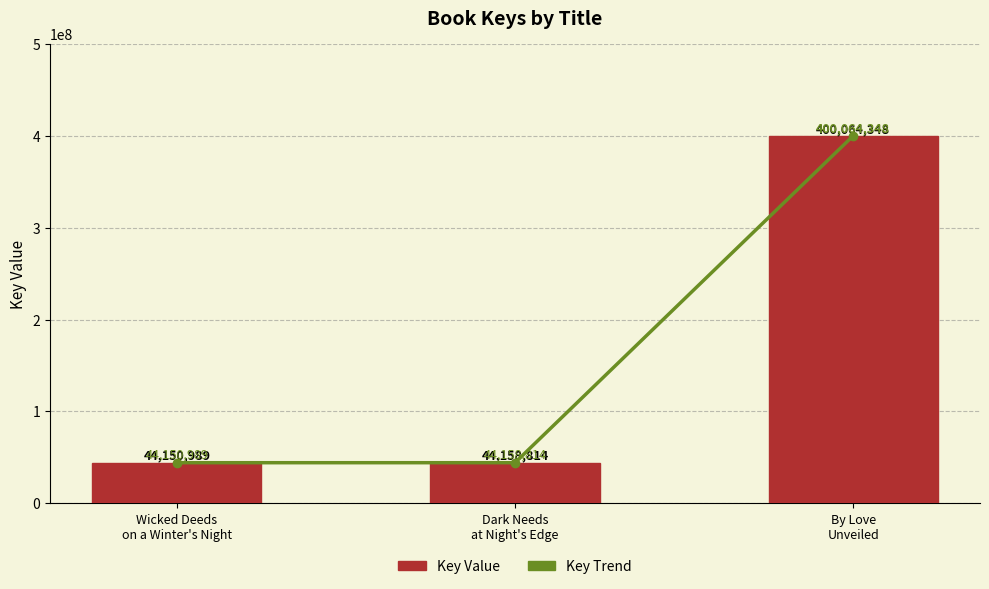

Which series has the widest spread of values?

Key Trend